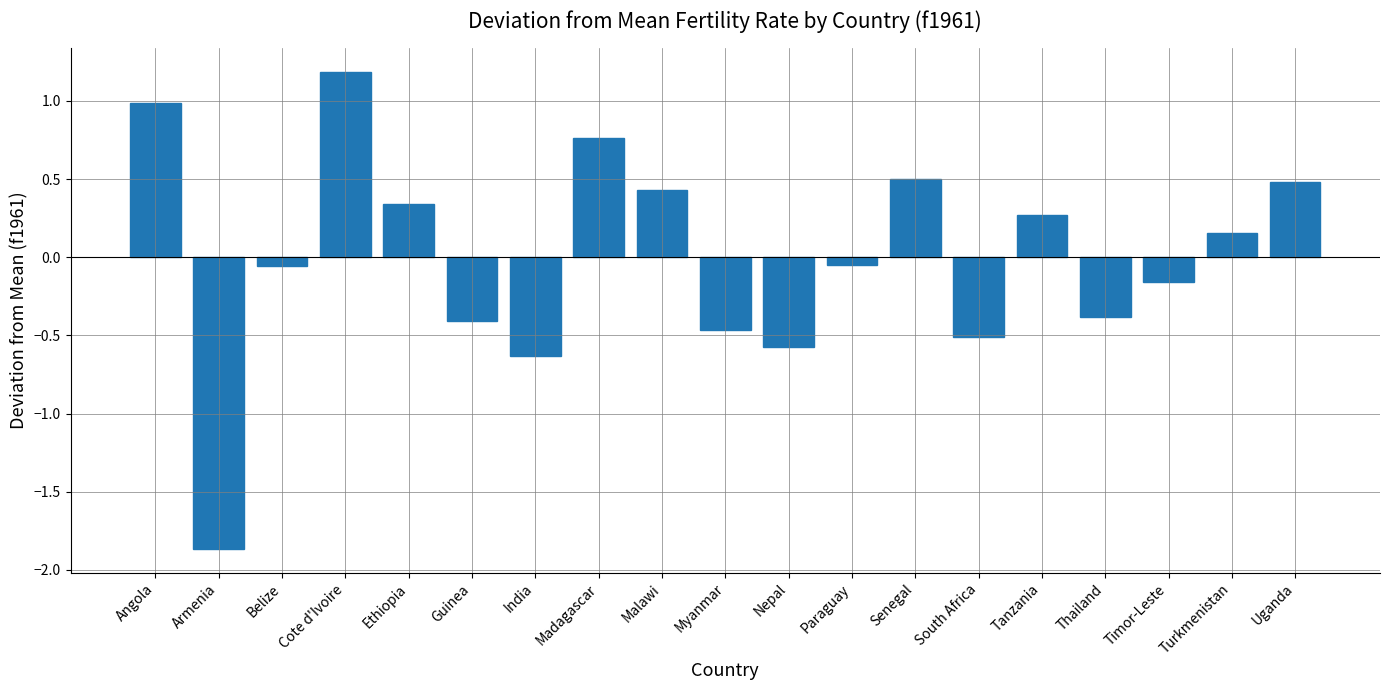

What is the greatest value displayed?

1.2